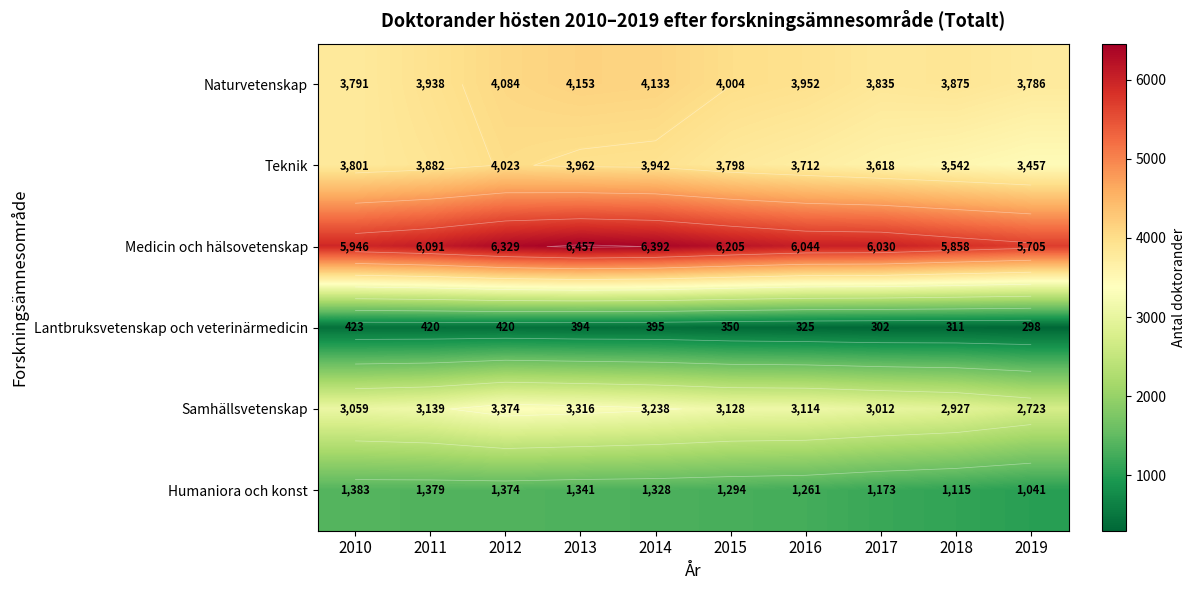

Where is Lantbruksvetenskap och veterinärmedicin nearest to the value 360?

2015